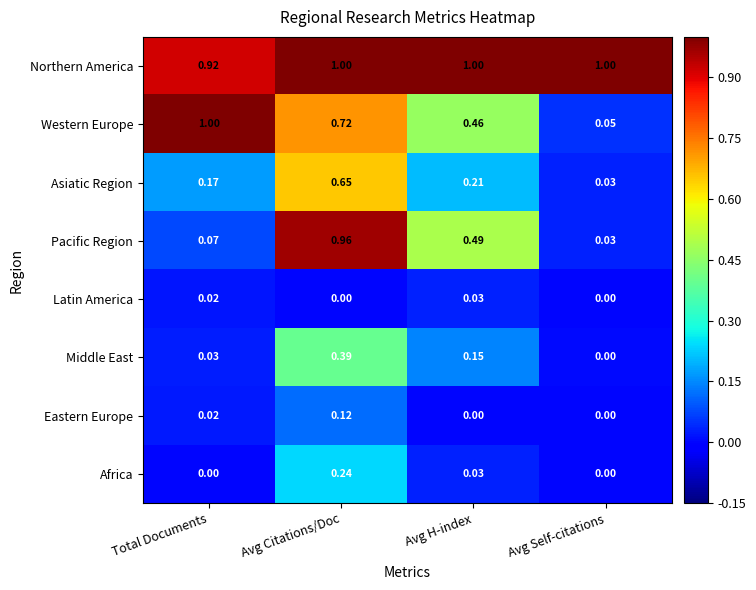

At which label does Asiatic Region reach its peak?

Avg Citations/Doc